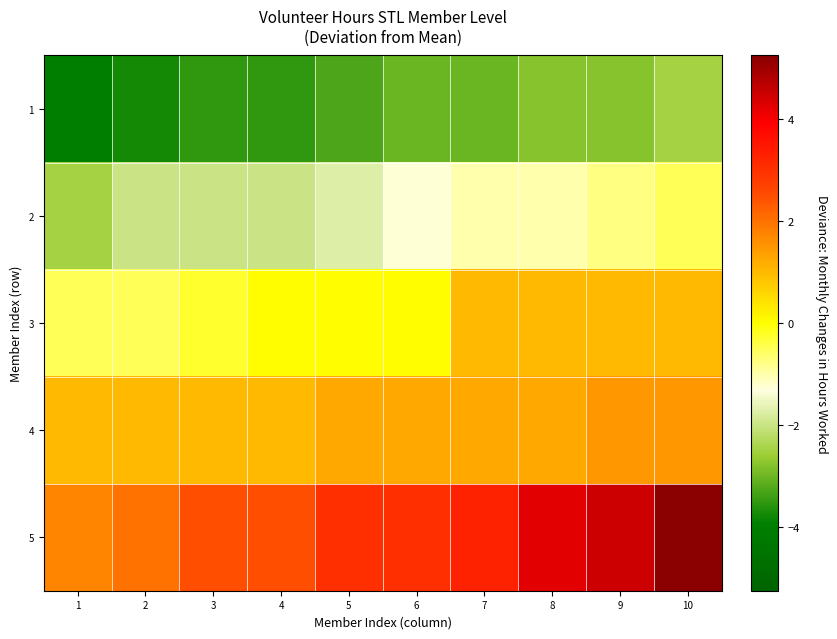

Which series has the largest range (max minus min)?

5